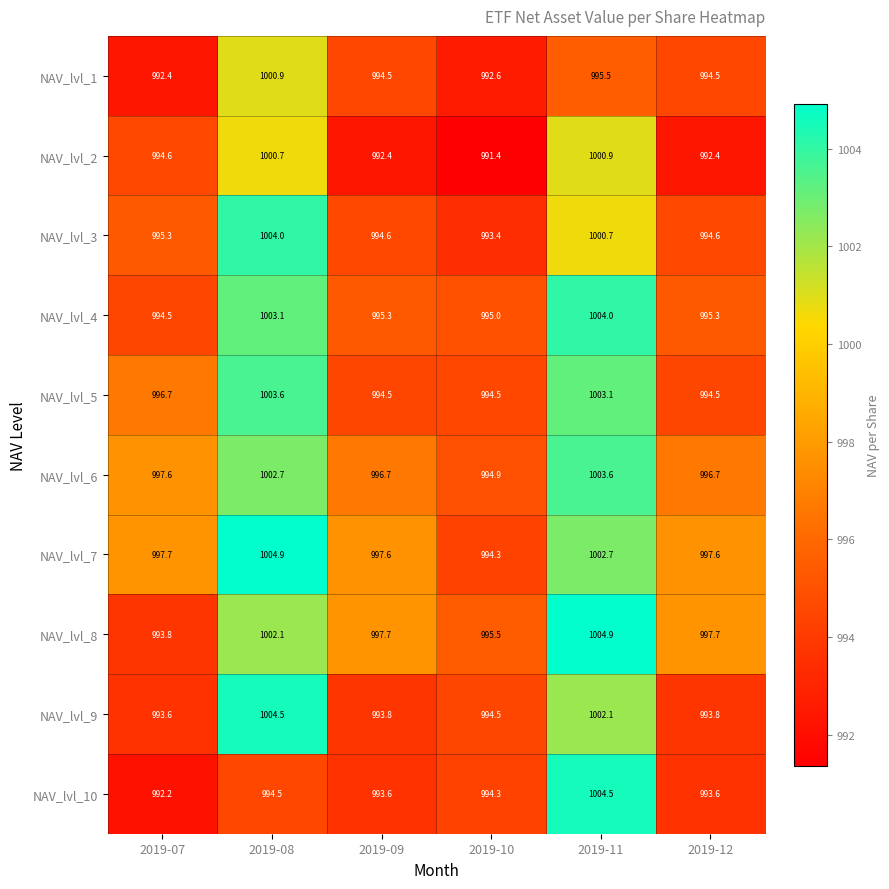

At how many categories does at least one series exceed 993?

6